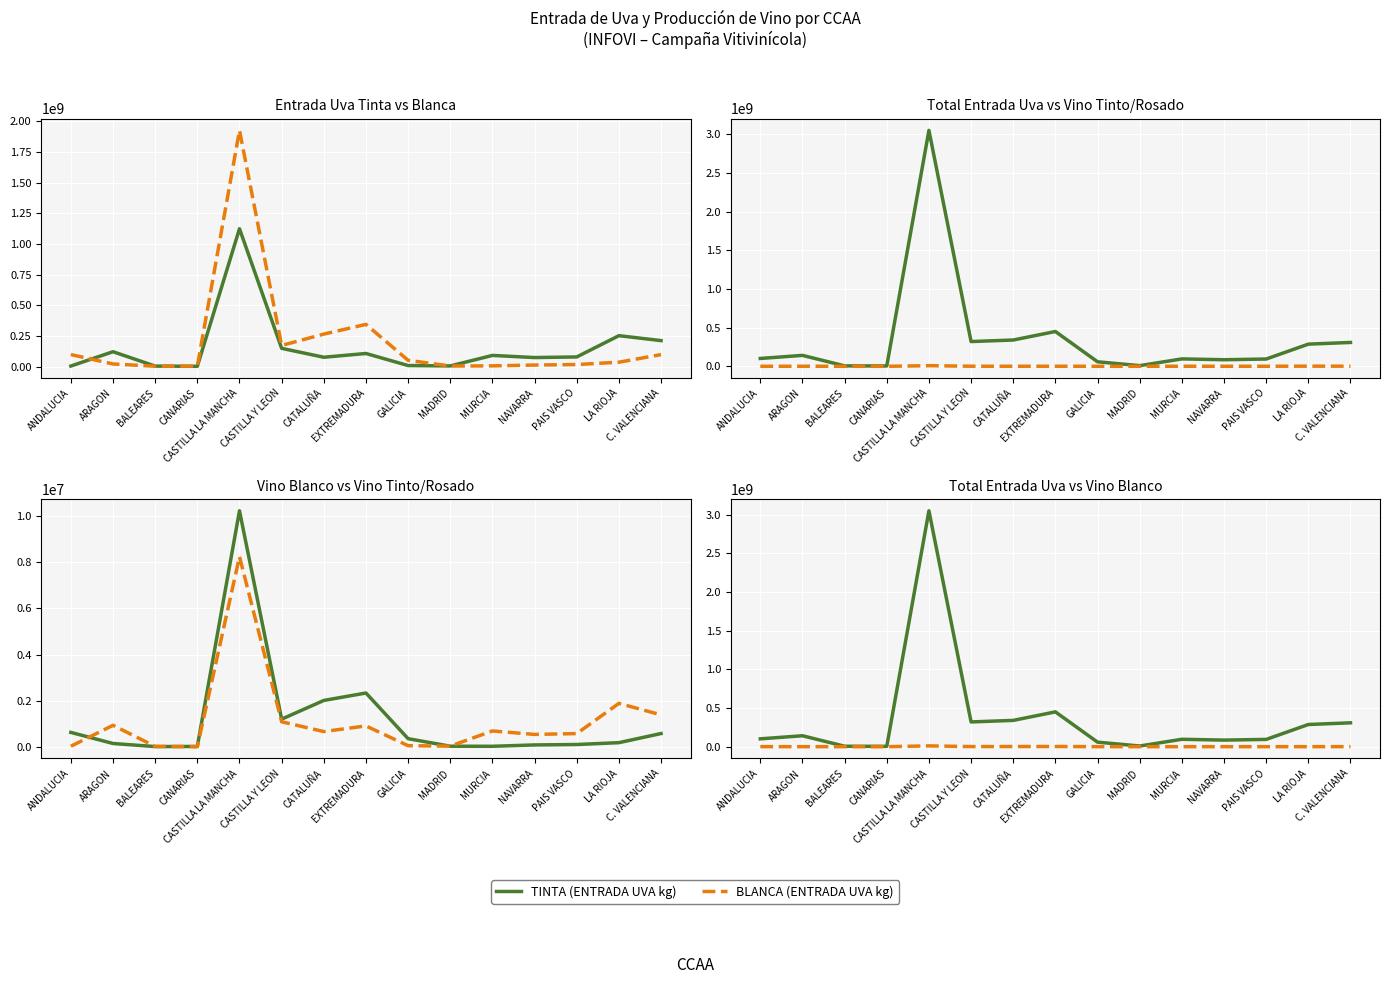

How many data points in TOTAL ENTRADA UVA (kg) are less than 101260009?

7